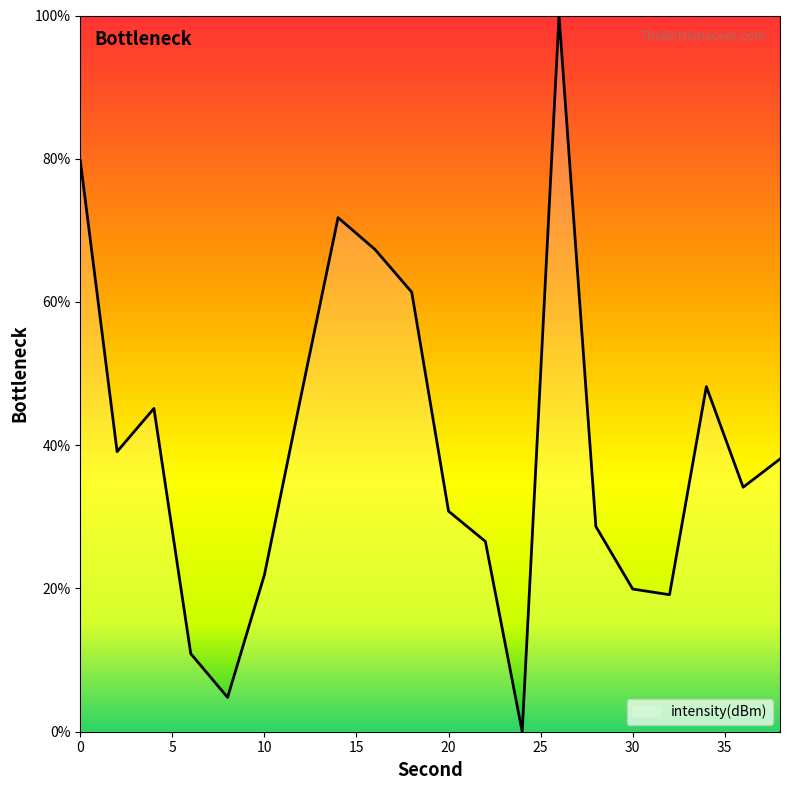

What is the average value?

39.7